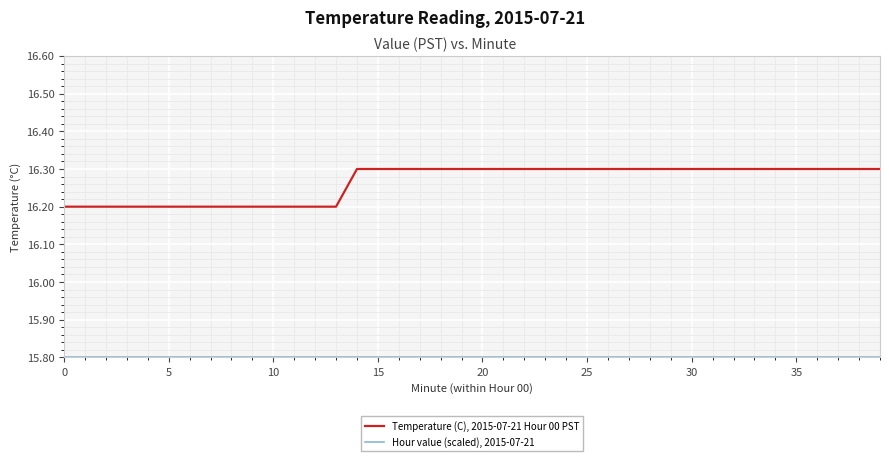

Which series has the largest total across all categories?

Temperature (C), 2015-07-21 Hour 00 PST